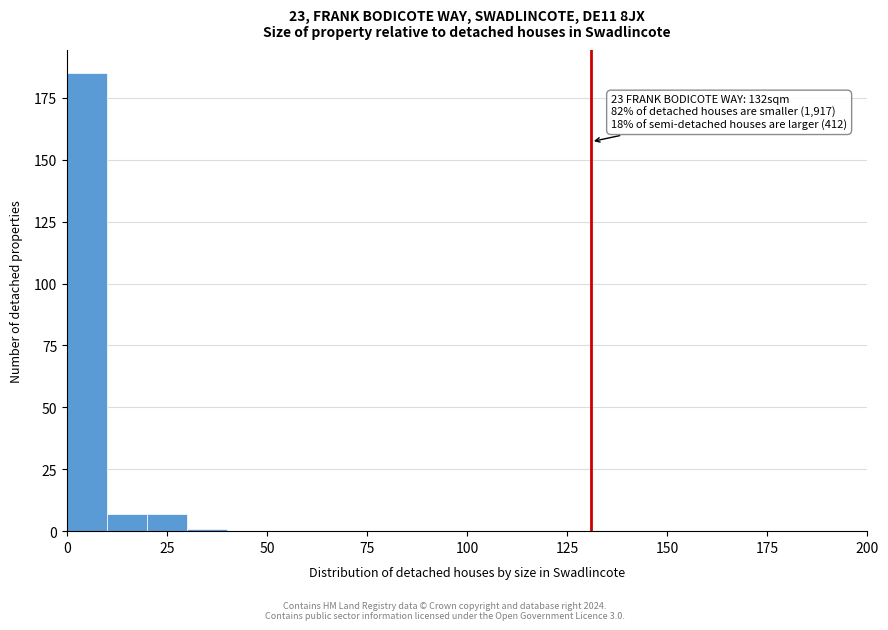

Around what value on the x-axis is the tallest bar? Give the approximate position of its centre, as read against the axis.

5